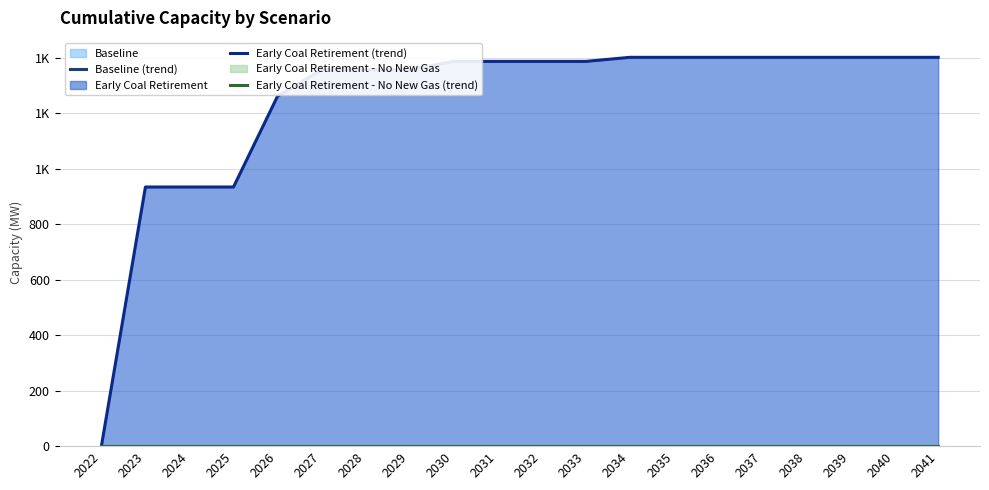

Reading left to right, list all the values displayed in this chart.

Baseline (trend): 2022=0.0	2023=0.0	2024=0.0	2025=0.0	2026=0.0	2027=0.0	2028=0.0	2029=0.0	2030=0.0	2031=0.0	2032=0.0	2033=0.0	2034=0.0	2035=0.0	2036=0.0	2037=0.0	2038=0.0	2039=0.0	2040=0.0	2041=0.0
Early Coal Retirement (trend): 2022=0.0	2023=933.6	2024=933.6	2025=933.6	2026=1260.9	2027=1355.8	2028=1355.8	2029=1355.8	2030=1386.2	2031=1386.2	2032=1386.2	2033=1386.2	2034=1400.8	2035=1400.8	2036=1400.8	2037=1400.8	2038=1400.8	2039=1400.8	2040=1400.8	2041=1400.8
Early Coal Retirement - No New Gas (trend): 2022=0.0	2023=0.0	2024=0.0	2025=0.0	2026=0.0	2027=0.0	2028=0.0	2029=0.0	2030=0.0	2031=0.0	2032=0.0	2033=0.0	2034=0.0	2035=0.0	2036=0.0	2037=0.0	2038=0.0	2039=0.0	2040=0.0	2041=0.0